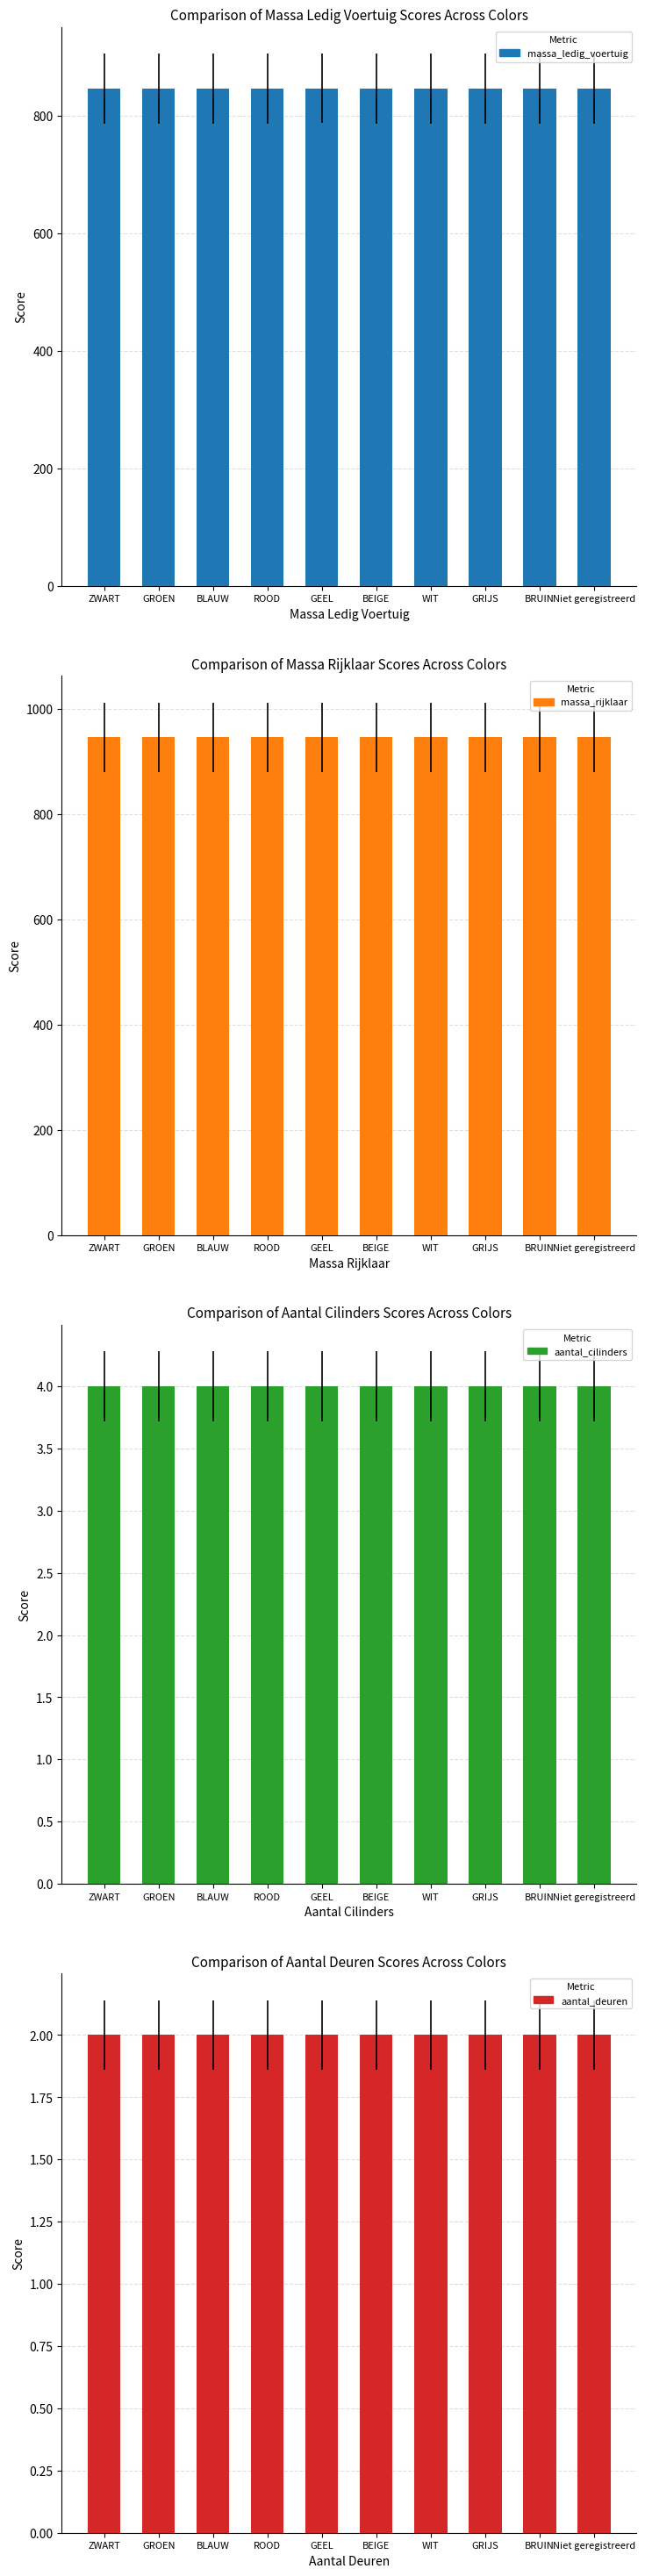

What is the difference between the maximum and minimum values in the massa_ledig_voertuig series?

0.2